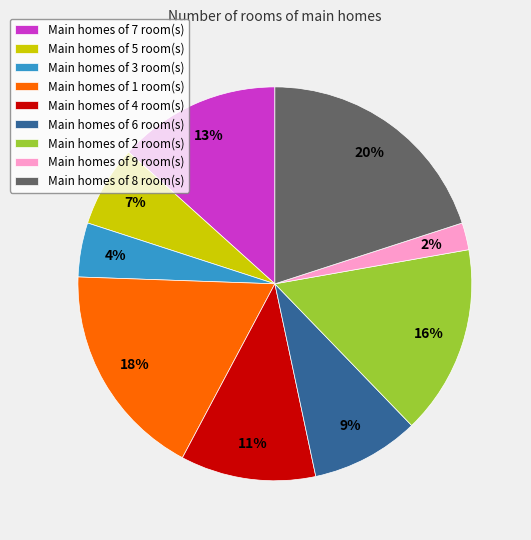

How many slices are in this pie chart?

9